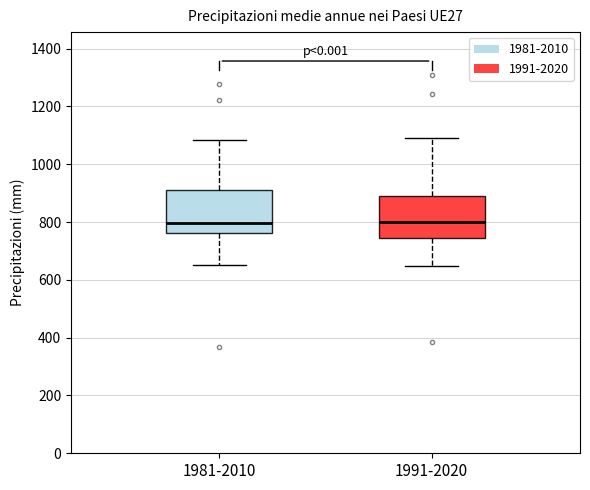

Where does the lower whisker of the box for 1981-2010 end on the y-axis? The values are not printed on the chart, so give them approximately, as read against the axis.

660